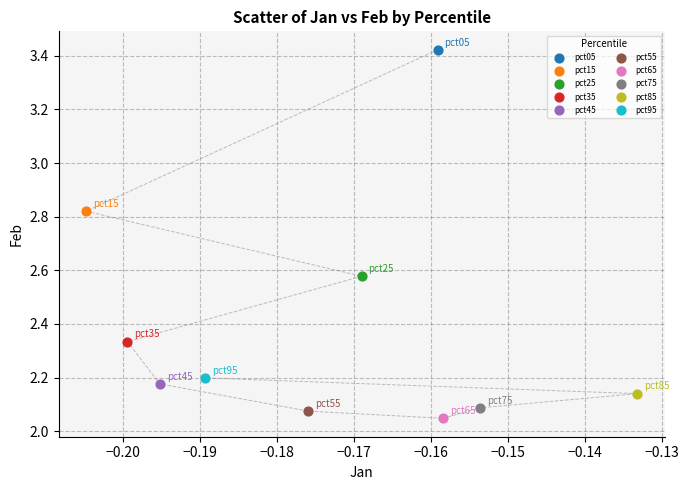

What are all the series names shown in the legend?

pct05, pct15, pct25, pct35, pct45, pct55, pct65, pct75, pct85, pct95